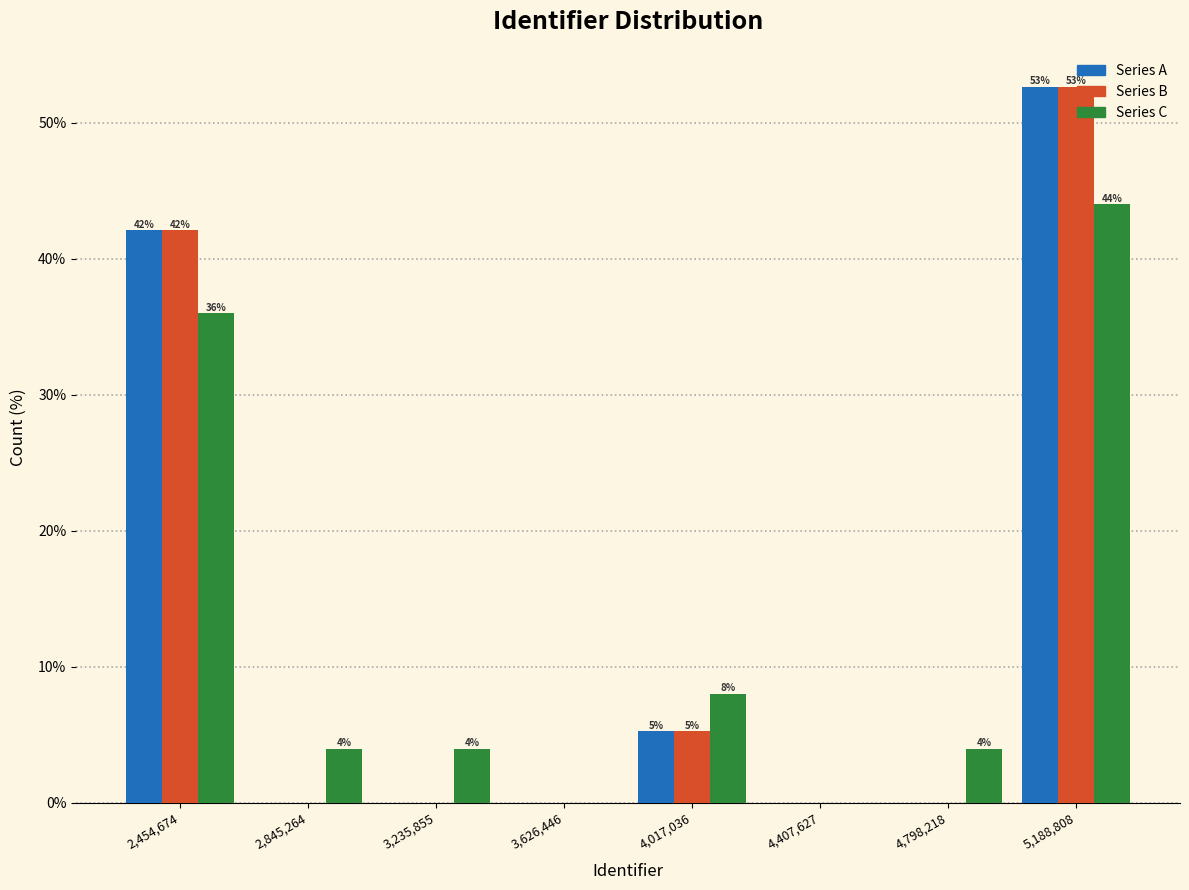

In the Series A series, which range on the x-axis has the tallest bar?

5000000 to 5400000